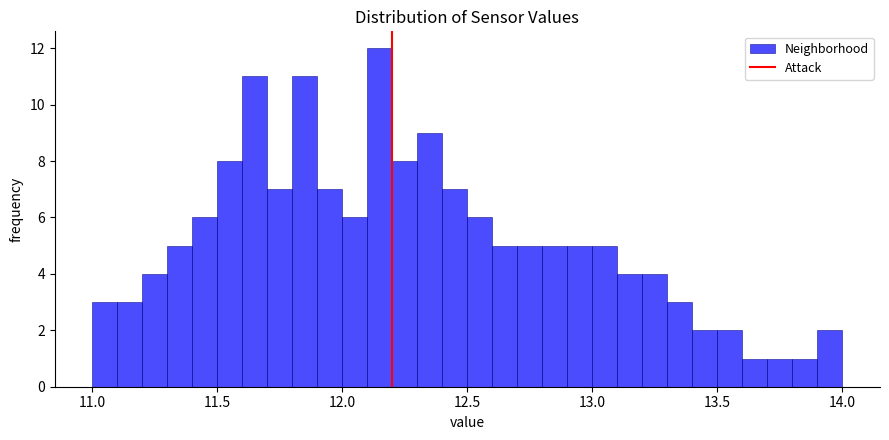

Around what value on the x-axis is the tallest bar? Give the approximate position of its centre, as read against the axis.

12.15